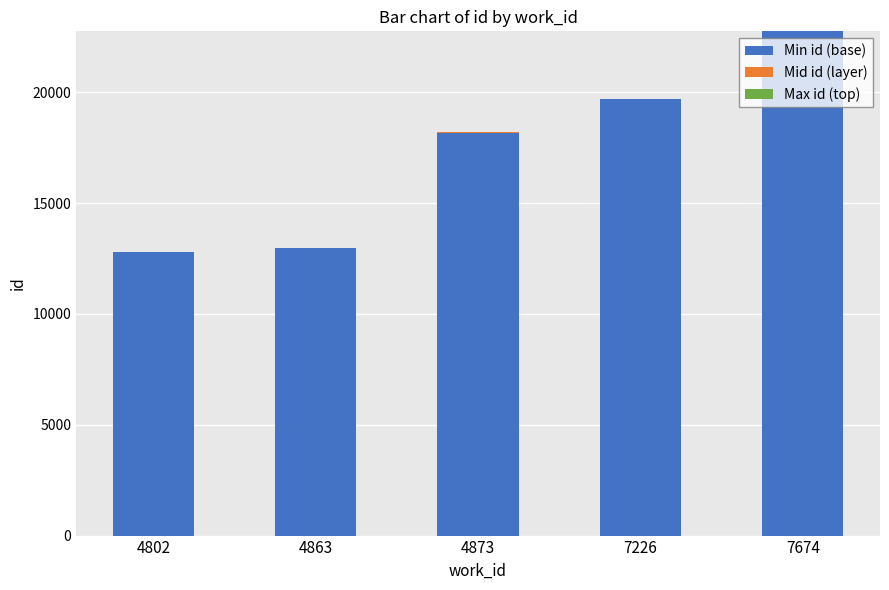

The Min id (base) series shows 12962 at 4863. True or false?

True